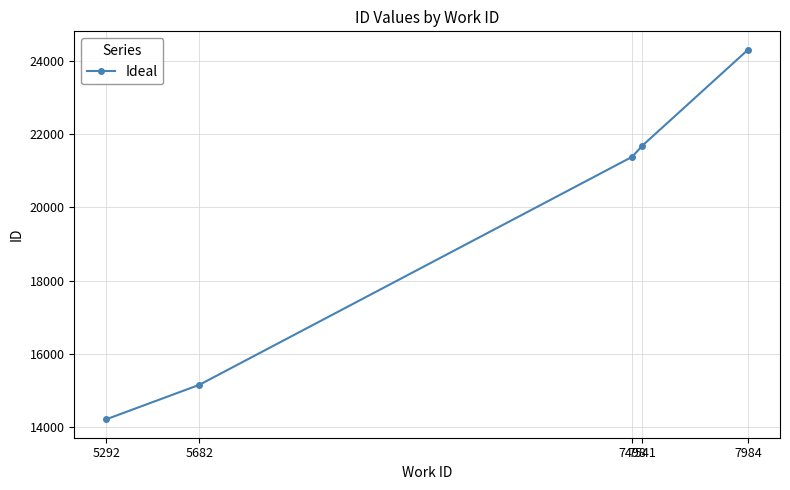

What is the smallest value displayed?

14218